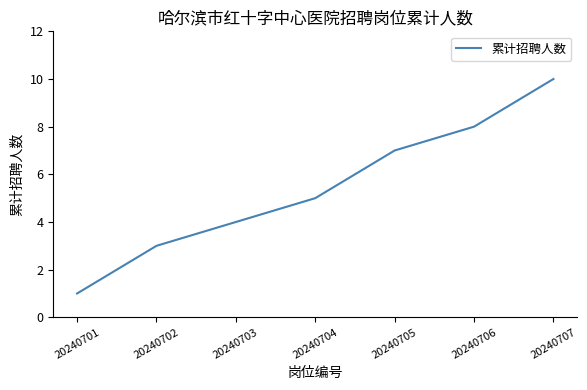

Reading left to right, list all the values displayed in this chart.

20240701=1	20240702=3	20240703=4	20240704=5	20240705=7	20240706=8	20240707=10